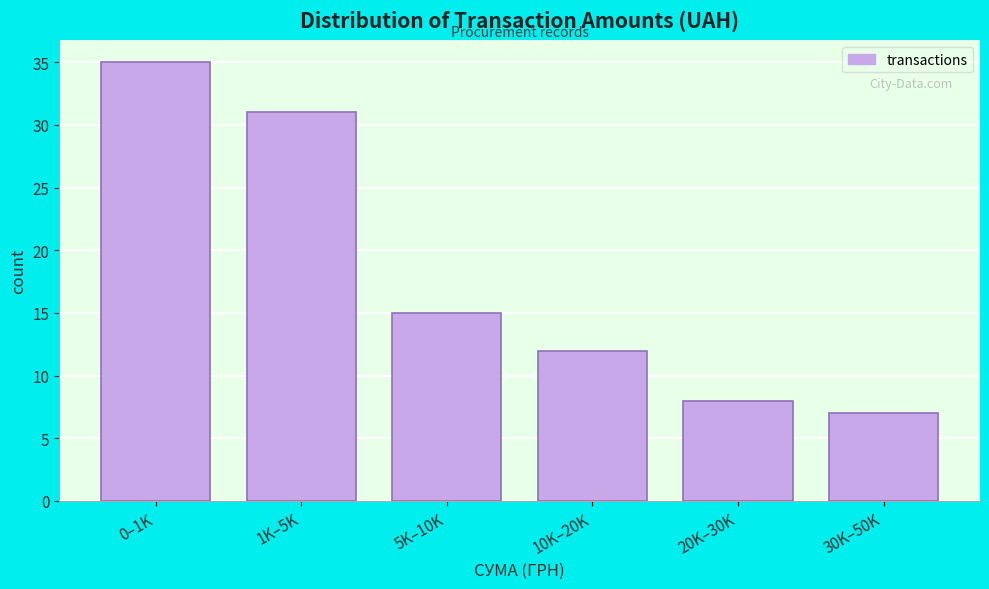

Reading left to right, list all the values displayed in this chart.

0–1K=35	1K–5K=31	5K–10K=15	10K–20K=12	20K–30K=8	30K–50K=7